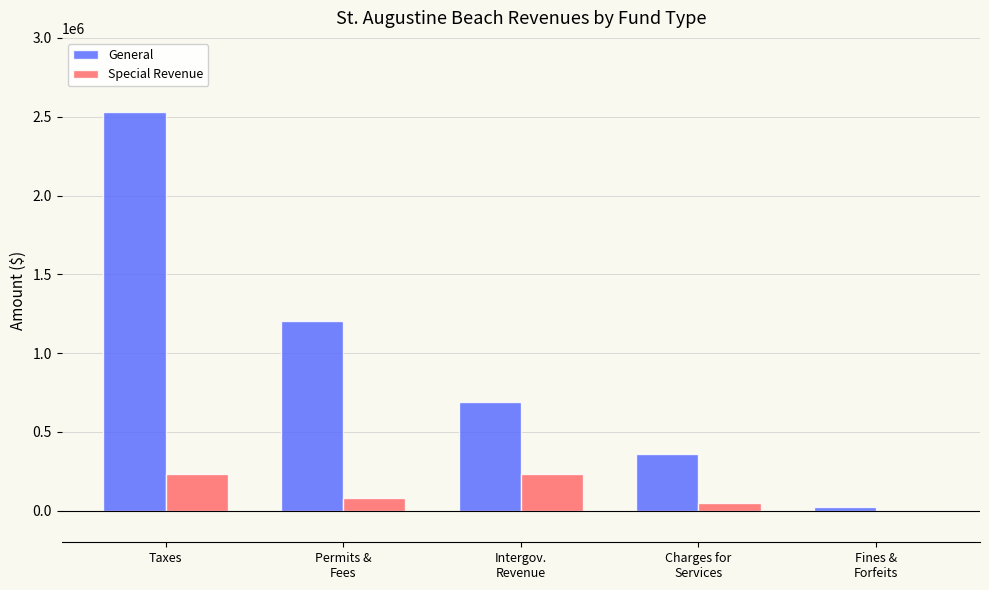

At which category is the sum across all series the highest?

Taxes